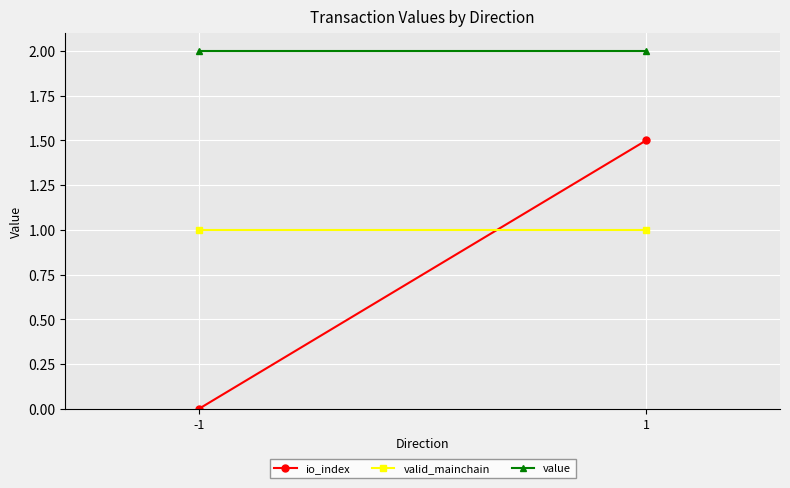

What is the difference between the highest and lowest values at 1?

1.0